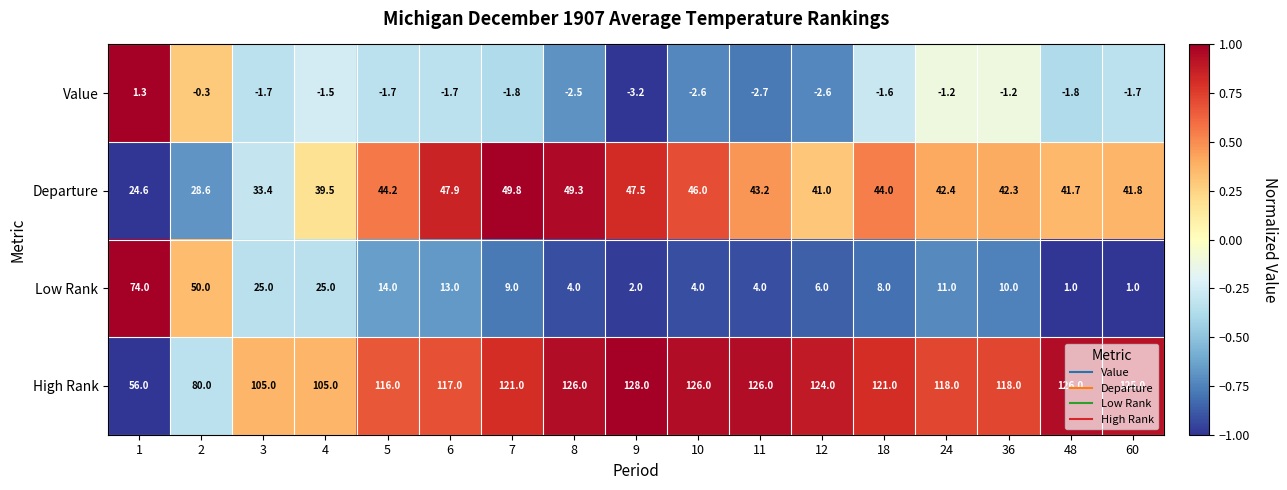

Rank the series by their maximum value, from lowest to highest.

Value, Departure, Low Rank, High Rank